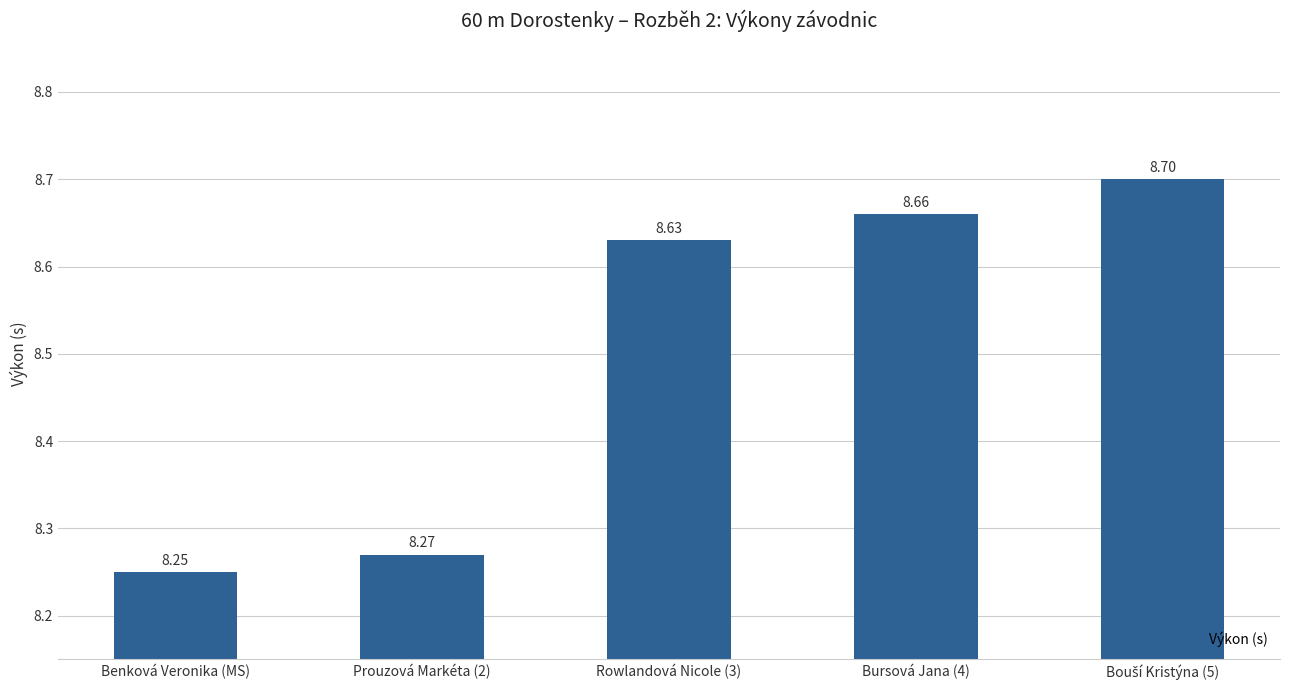

What is the sum of the values at Bursová Jana (4) and Prouzová Markéta (2)?

16.9